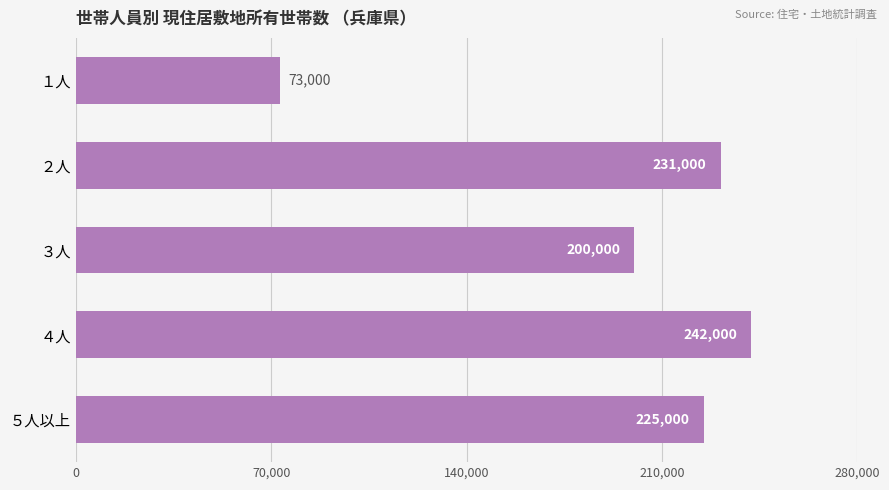

What is the difference between the maximum and minimum values?

169000